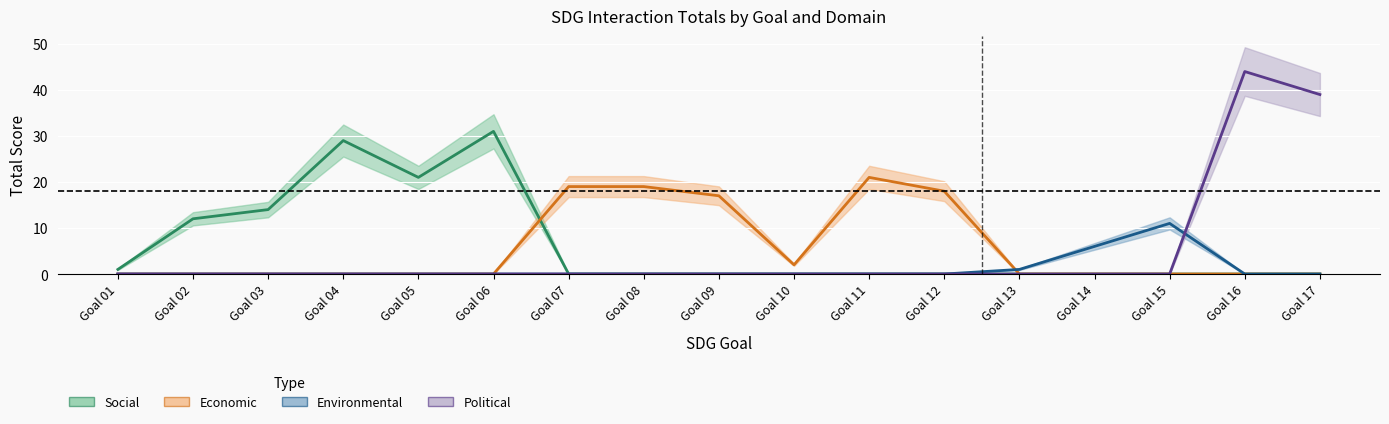

Where is Political nearest to the value 22?

Goal 17